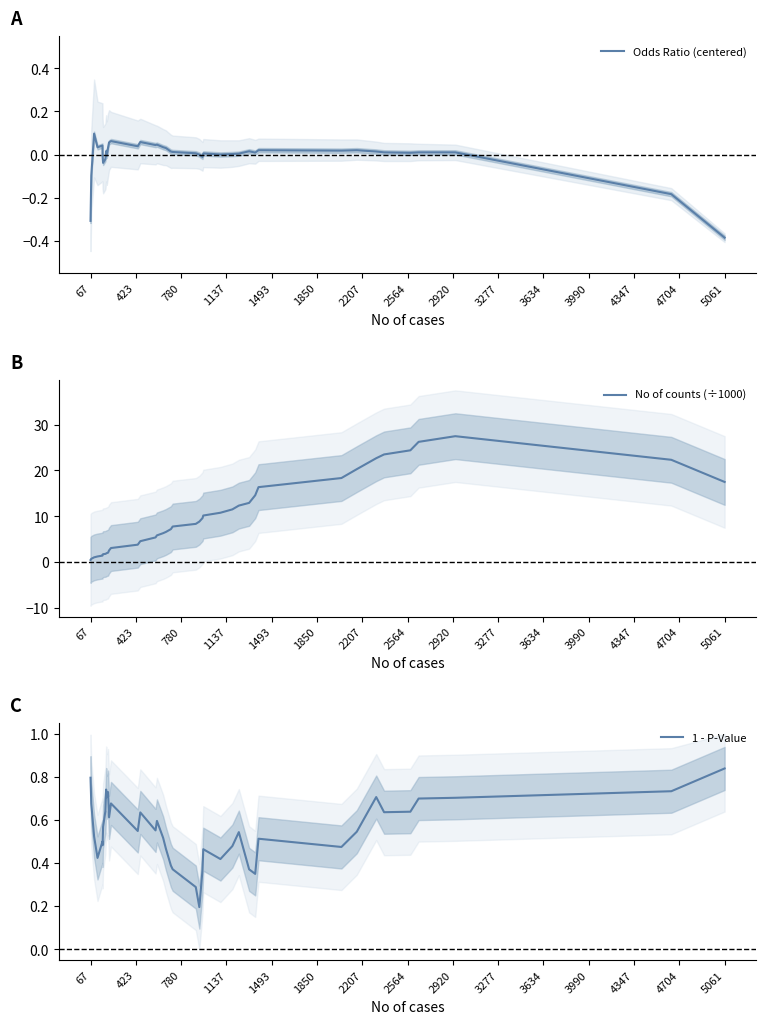

What is the maximum value for No of counts (÷1000)?

27.5